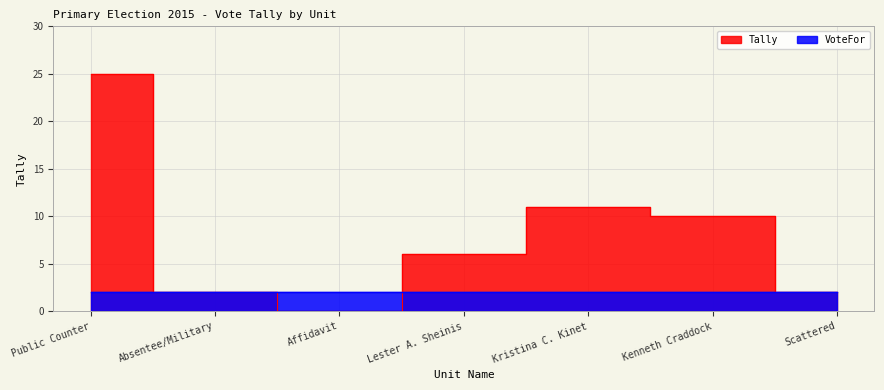

What is the ratio of the value at Scattered to the value at Public Counter?

0.1